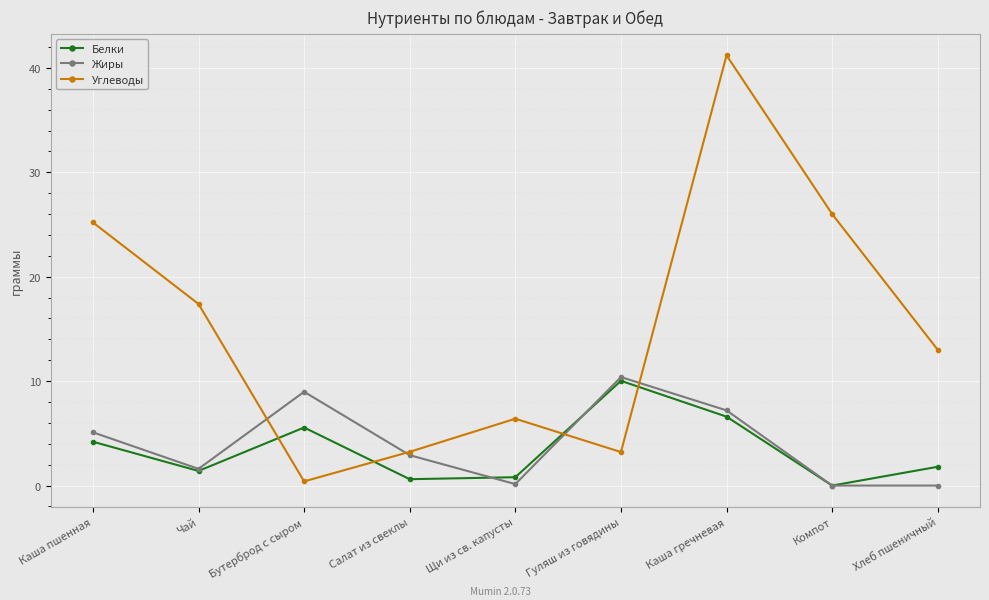

What is the label of the 4th point from the left?

Салат из свеклы